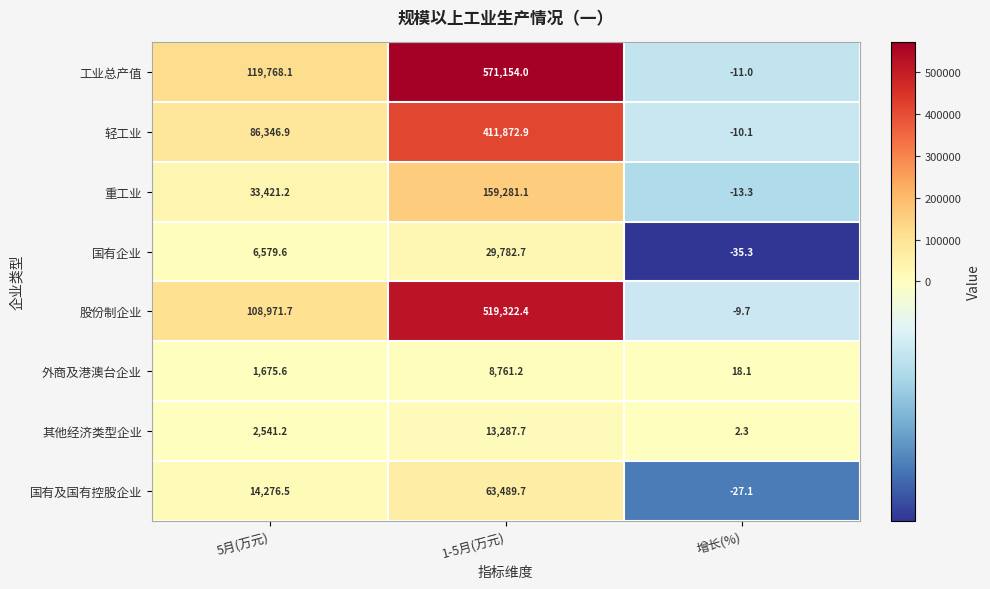

The 其他经济类型企业 series shows 13287.7 at 1-5月(万元). True or false?

True